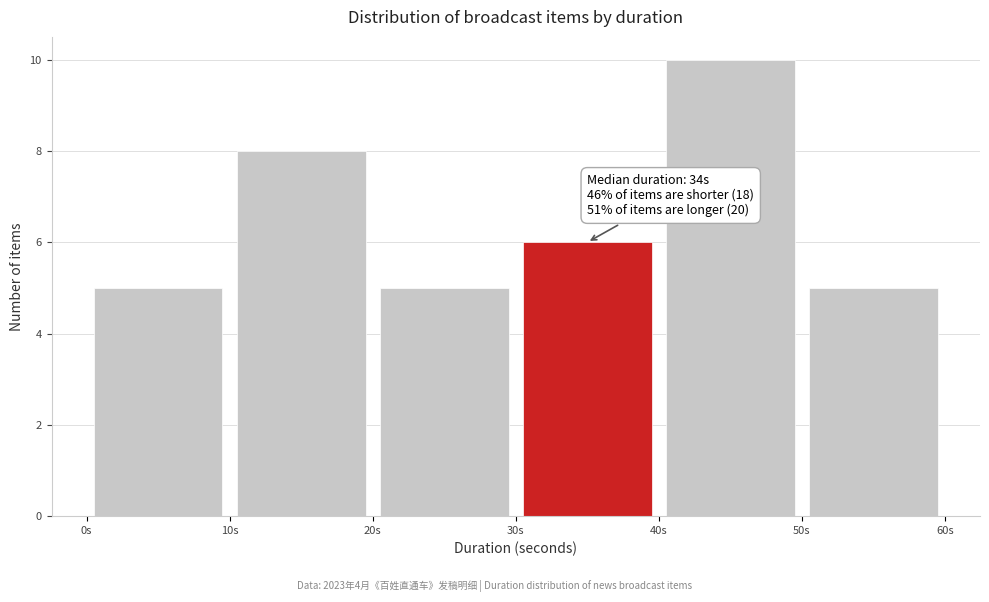

Which range on the x-axis has the tallest bar?

40 to 50